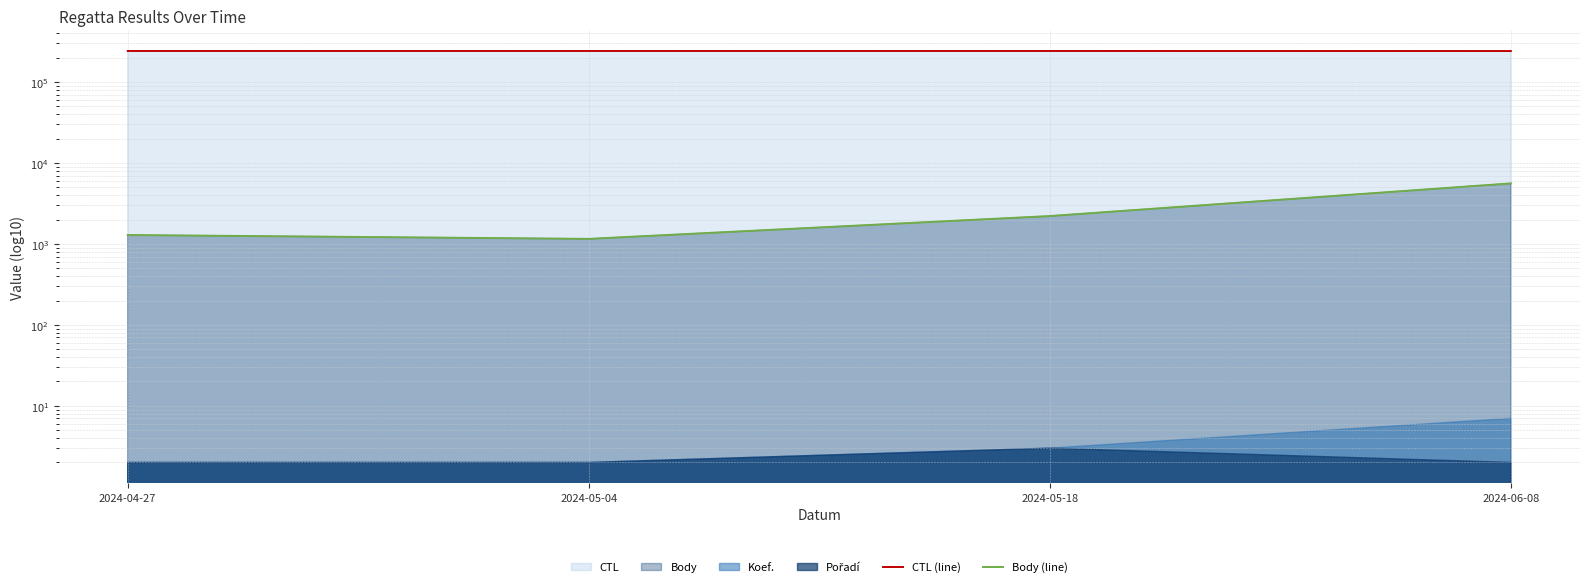

Where is the first local minimum for Body (line)?

2024-05-04